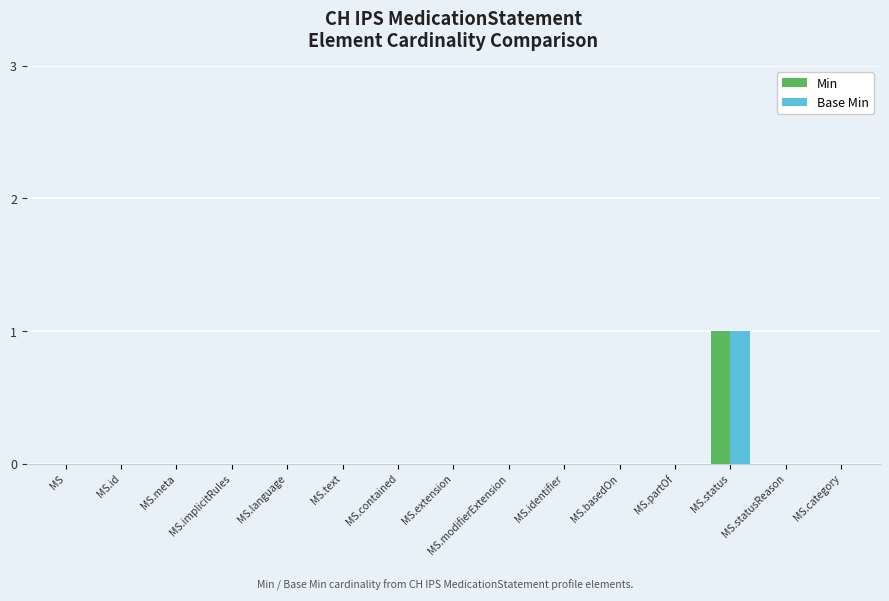

True or false: Min has a value of -1 at MS.implicitRules.

False